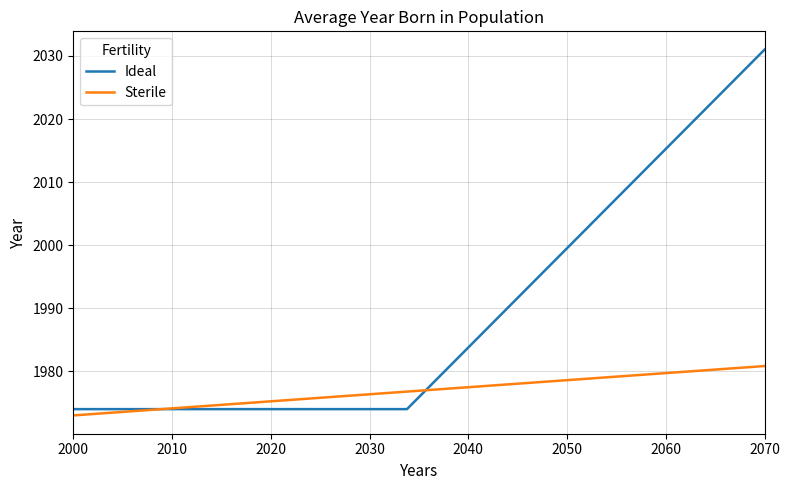

What is the greatest value displayed?

2031.0